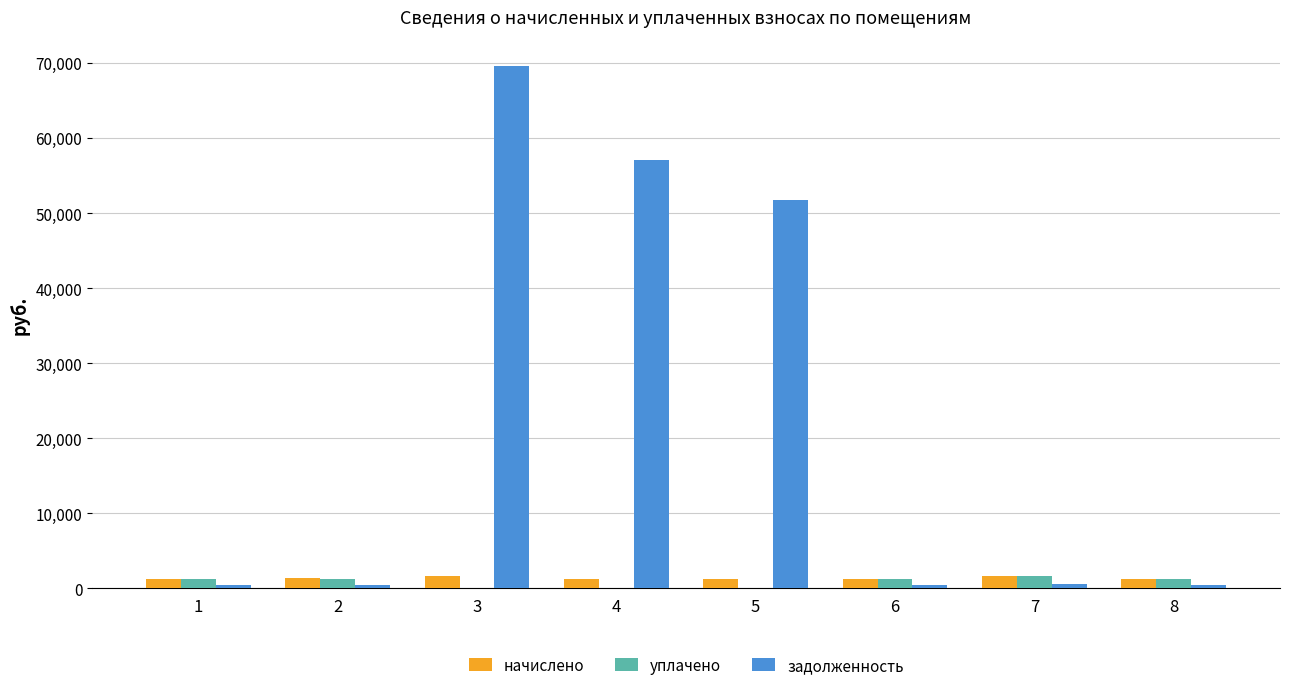

Which series changed the most between 2 and 4?

задолженность